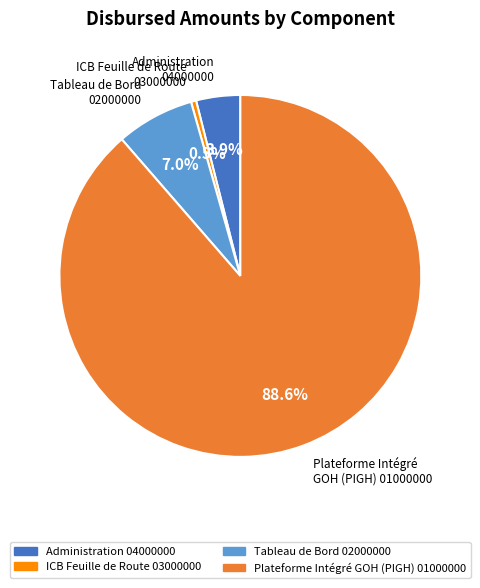

Which slice is the smallest?

ICB Feuille de Route 03000000